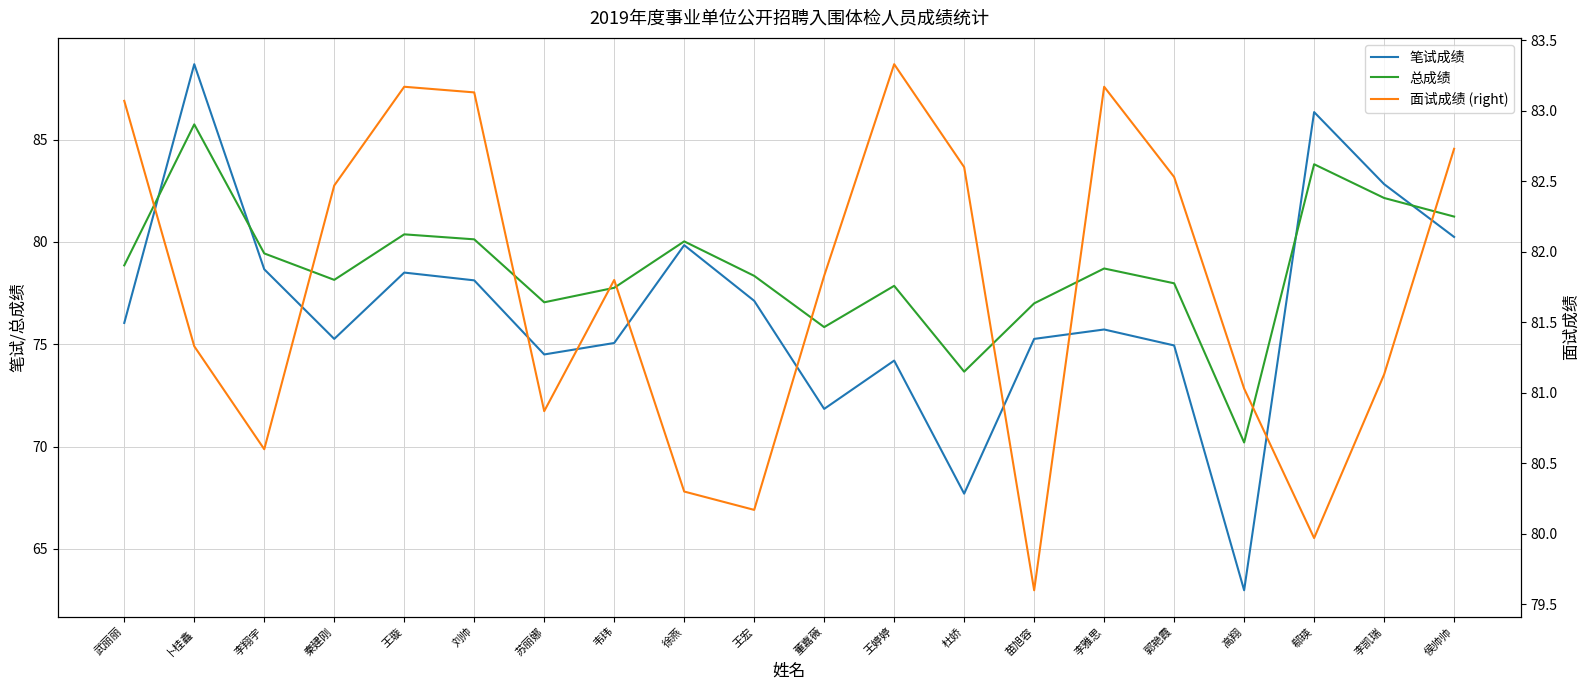

What is the total value across all series at 王婷婷?

235.4